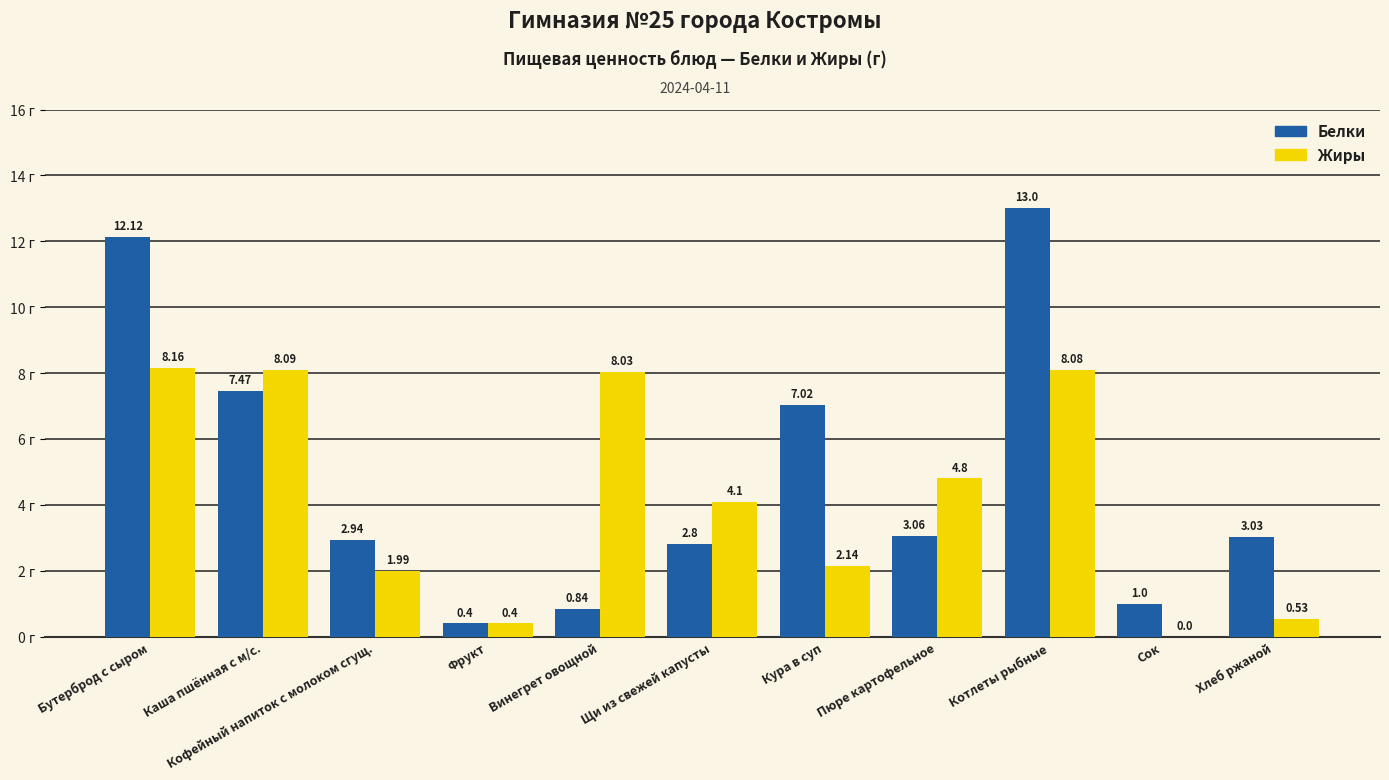

What is the sum of all Белки values?

53.7